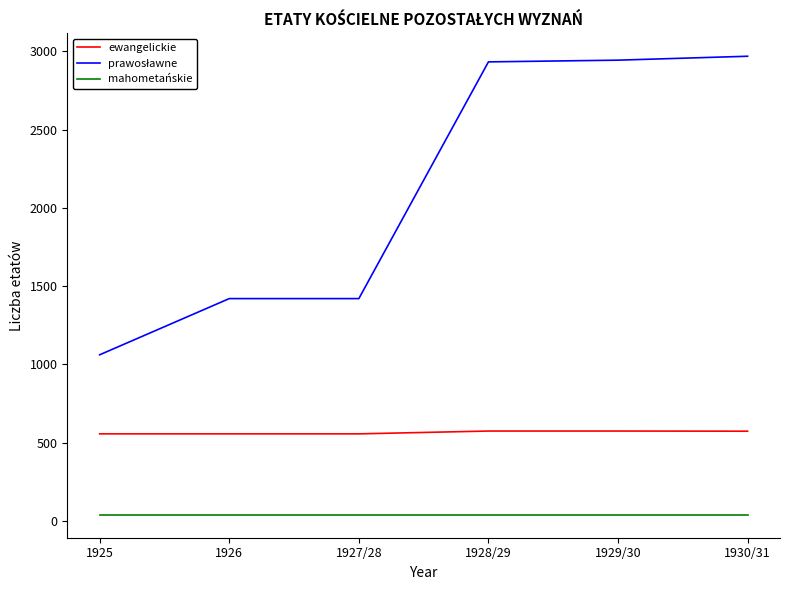

Is the value of mahometańskie at 1928/29 greater than the value of ewangelickie at 1925?

No